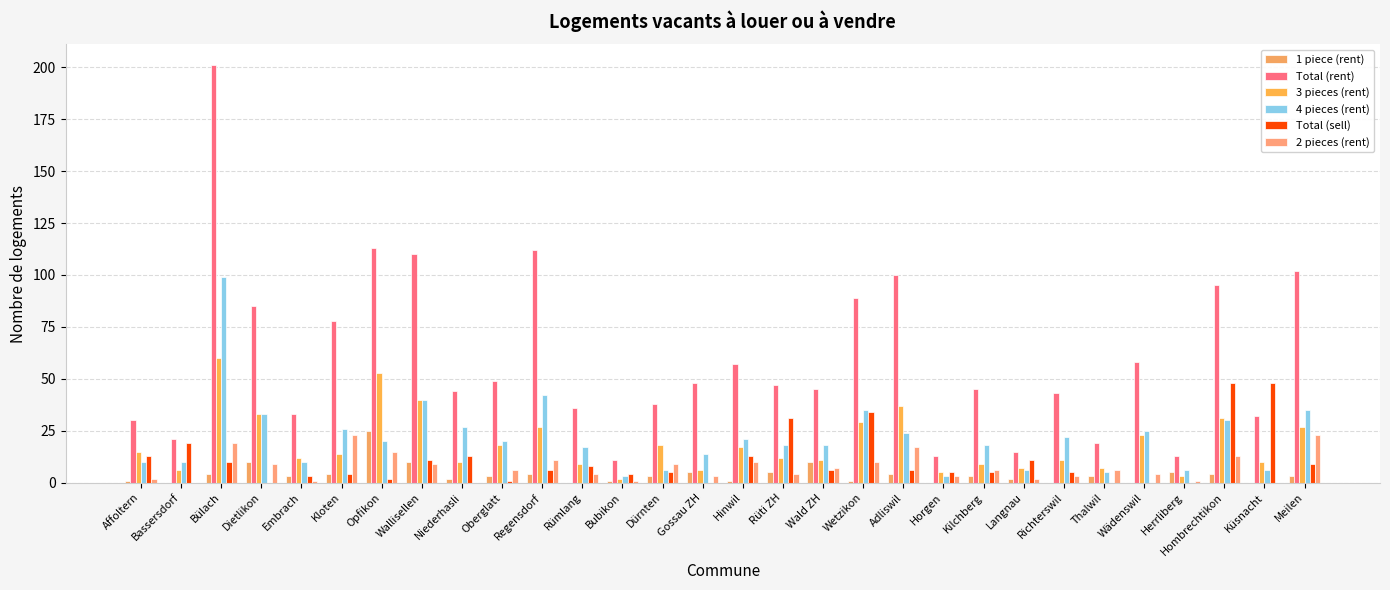

Is it true that 2 pieces (rent) equals 4 at Rümlang?

True